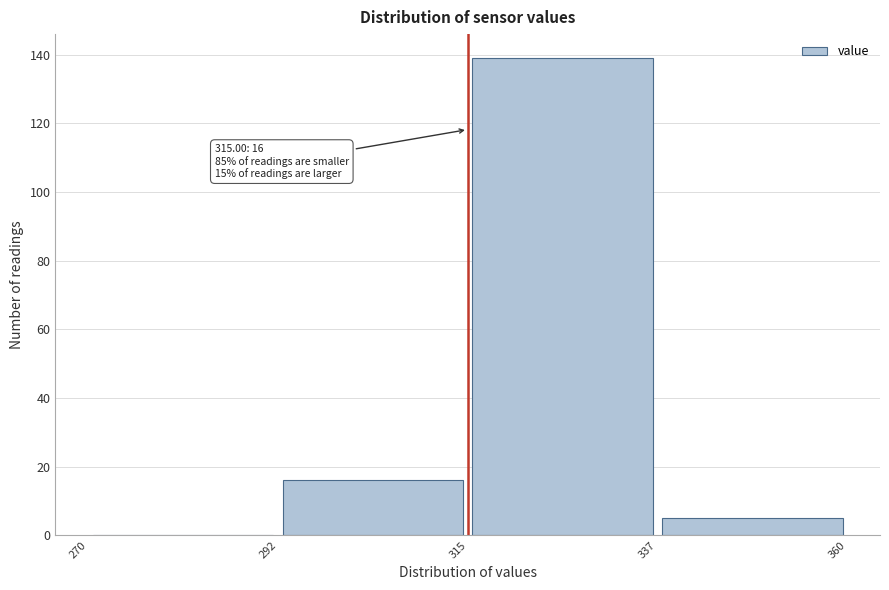

Over which range of the x-axis is the bar tallest?

315 to 337